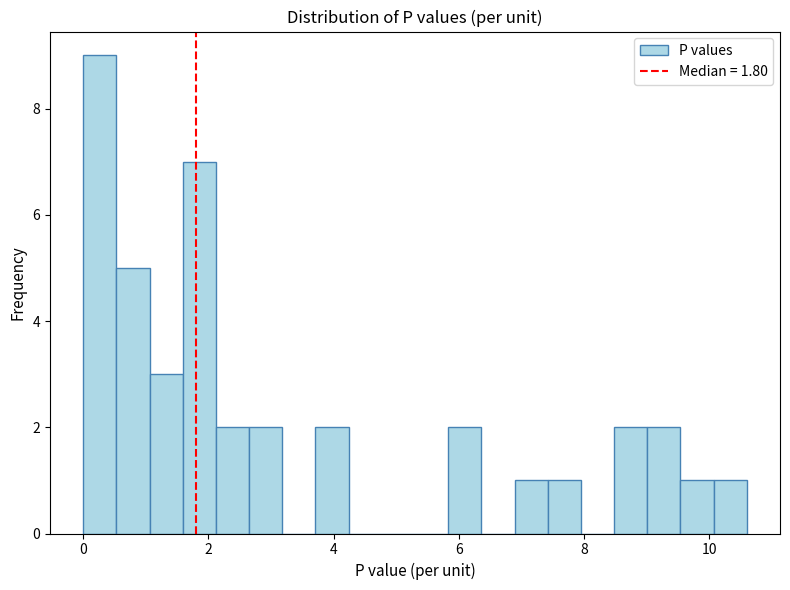

Read against the x-axis, roughly where is the centre of the tallest bar?

0.2